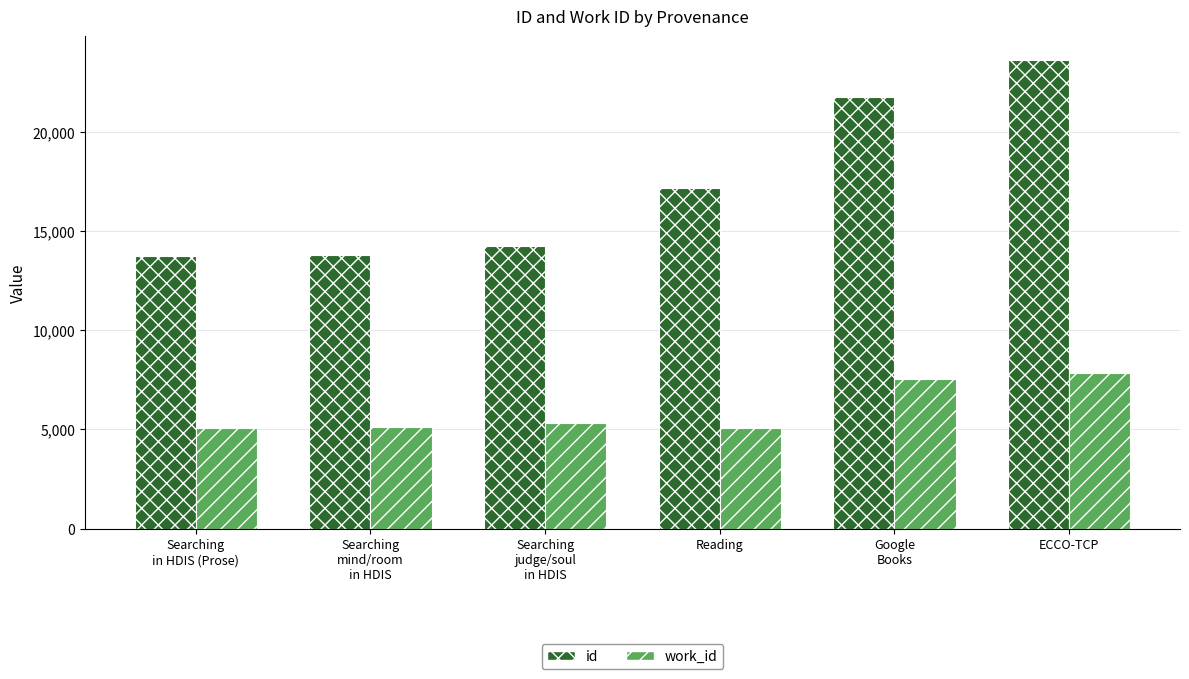

Where is id nearest to the value 18695?

Reading